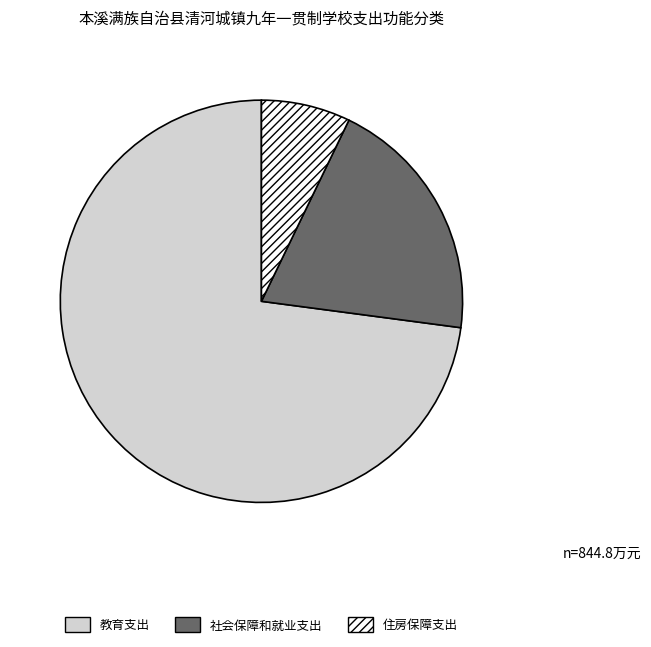

Is there any slice that represents more than half of the pie?

Yes